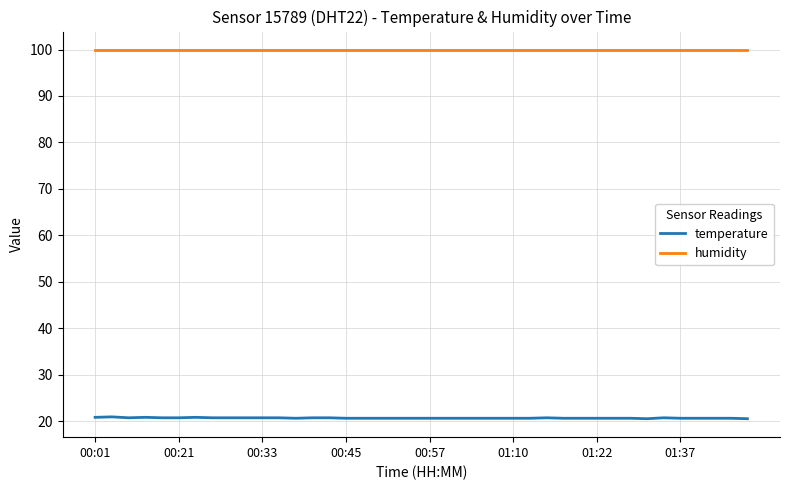

Which series has the widest spread of values?

temperature